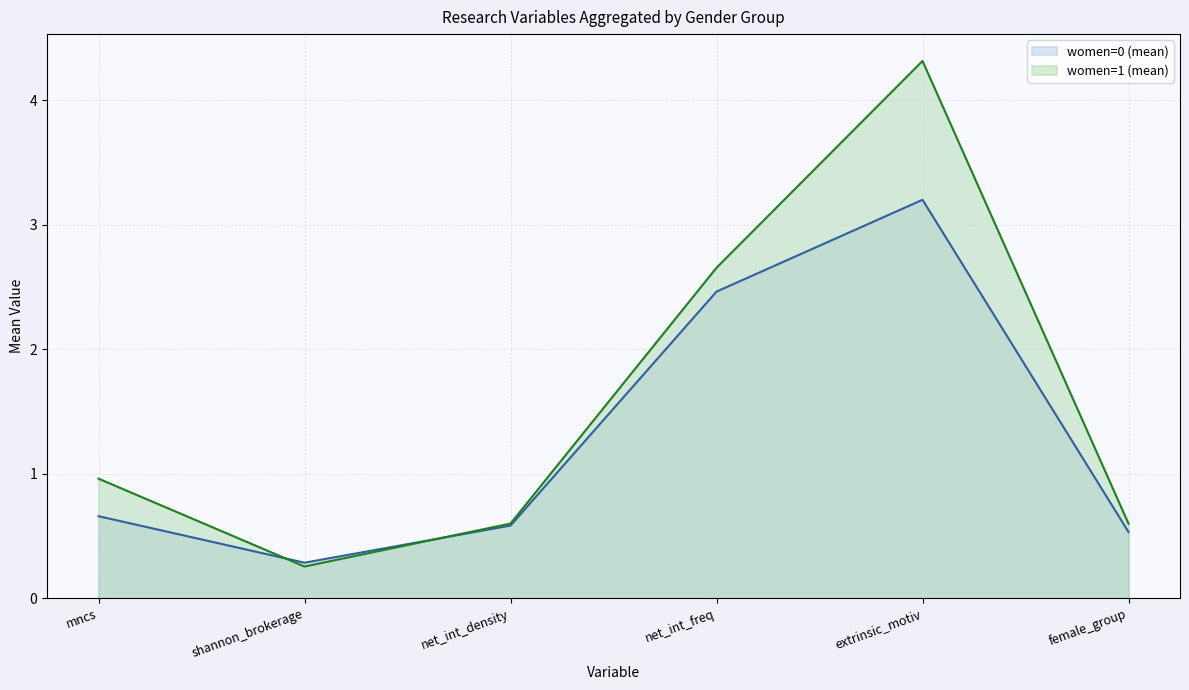

Count the number of data series in this chart.

2